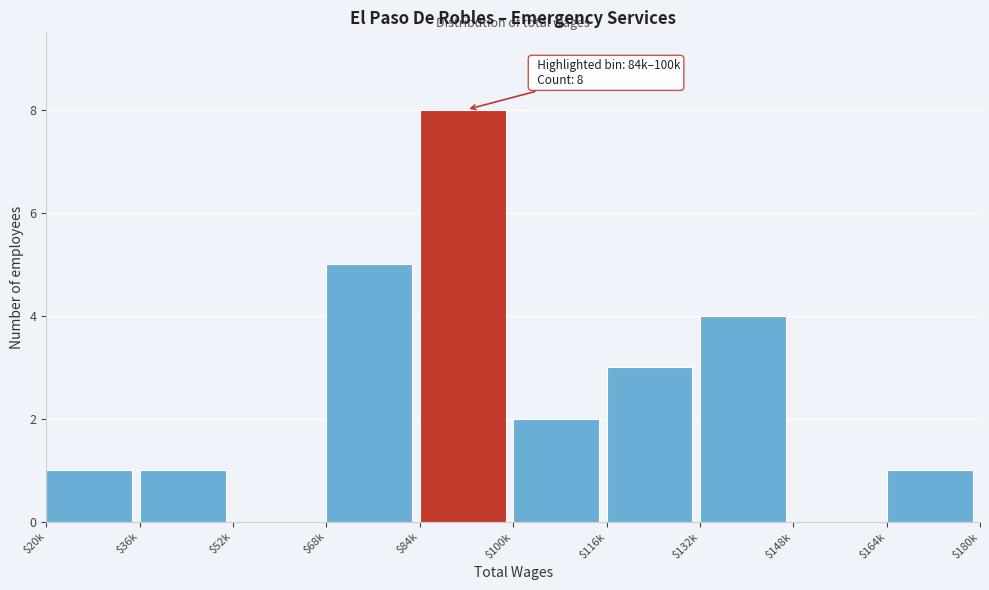

The value at $148k is 0. True or false?

True